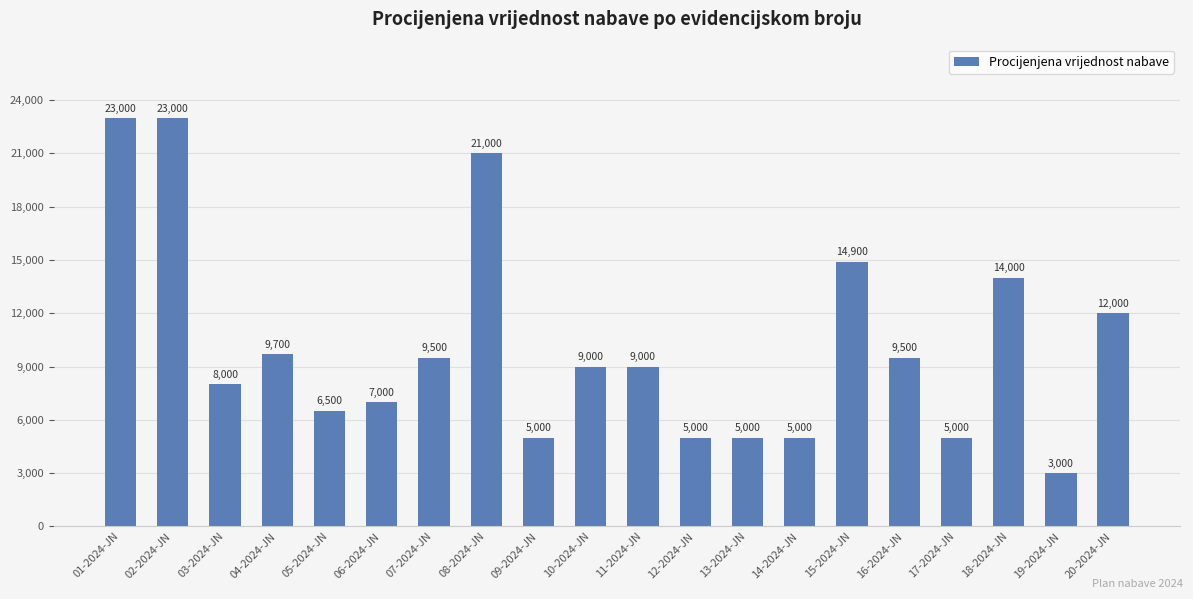

What is the minimum value shown in the chart?

3000